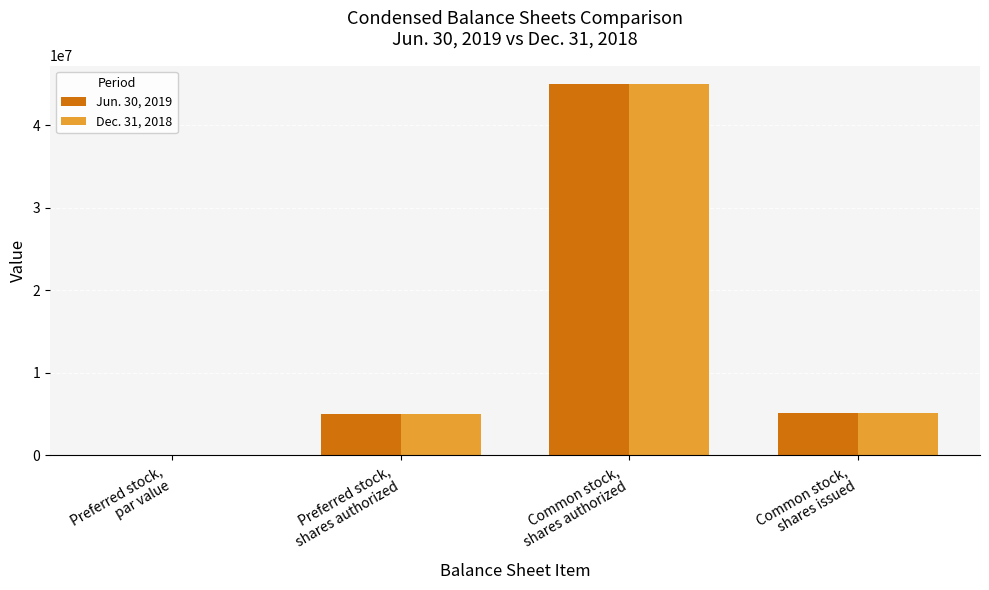

Are the bars grouped side by side (vs. stacked)?

Yes